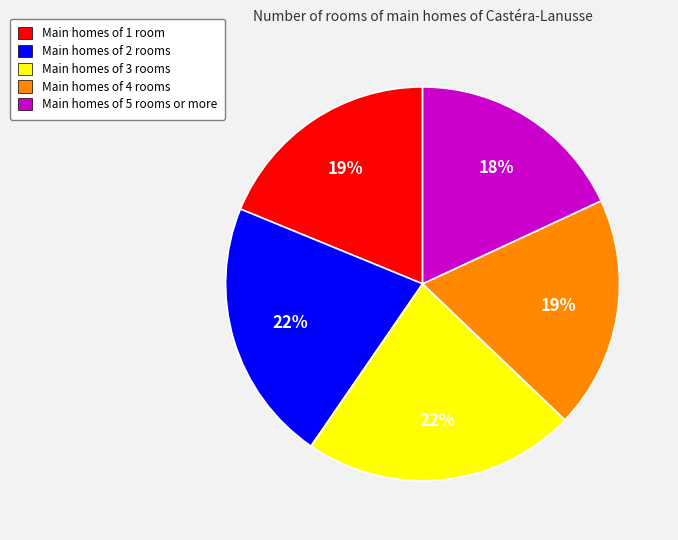

To the nearest percent, what is the difference between the largest and smallest slice percentages?

4%